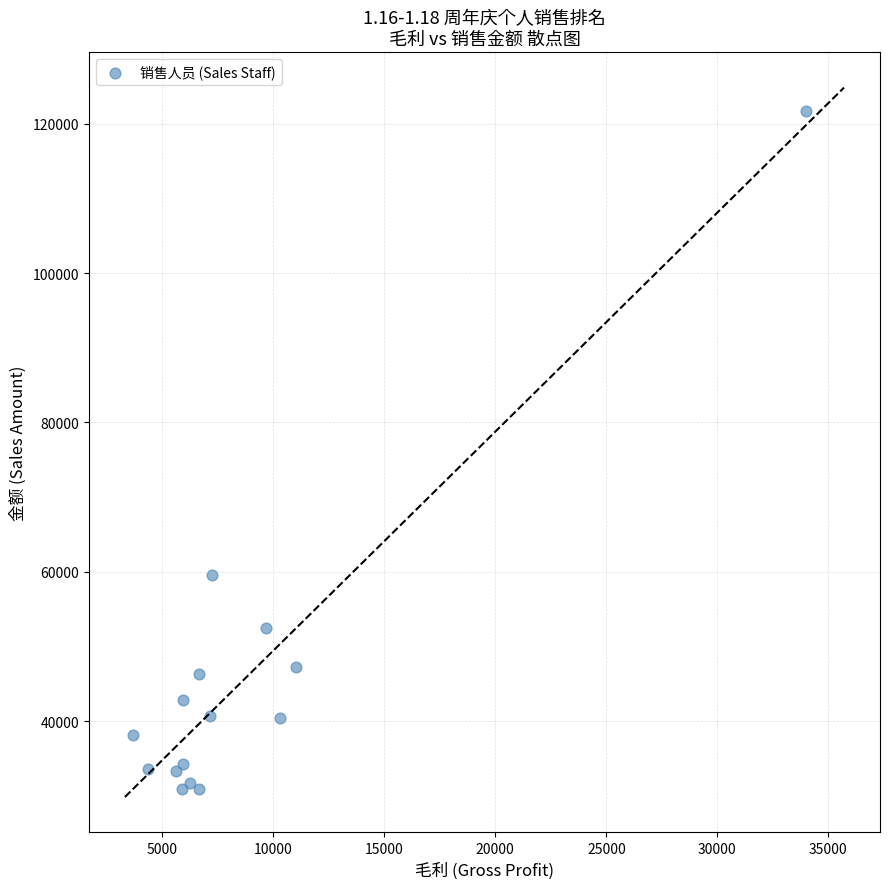

What Y value in the scatter plot is closest to 76281?

59536.6